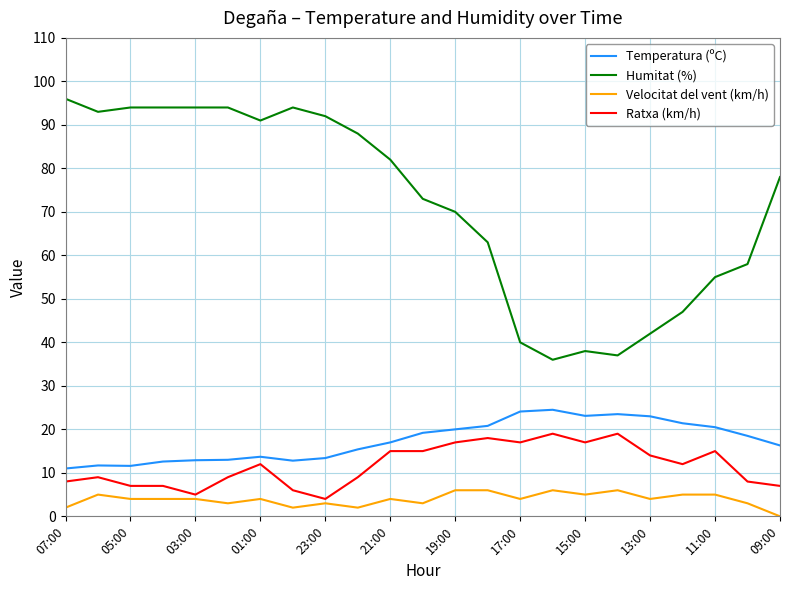

Rank the series by their maximum value, from highest to lowest.

Humitat (%), Temperatura (ºC), Ratxa (km/h), Velocitat del vent (km/h)